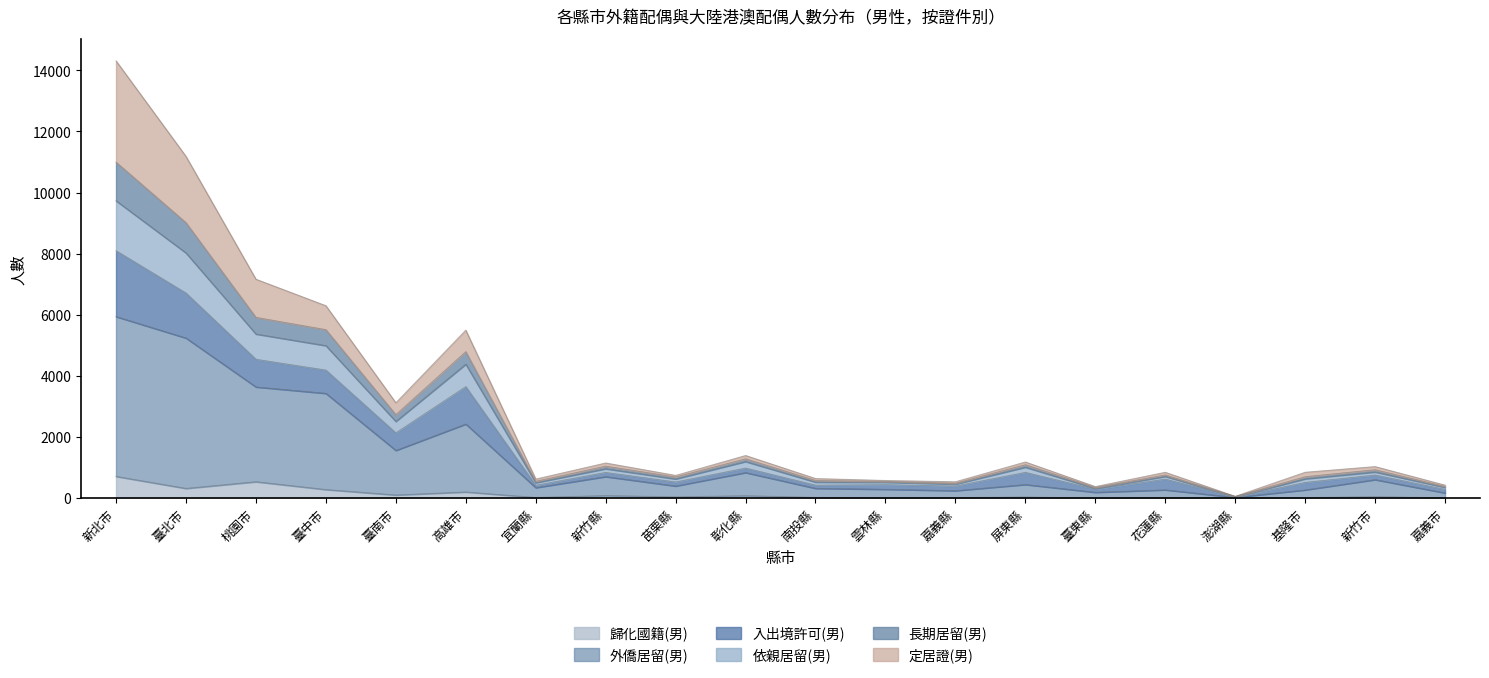

Which label corresponds to the largest value in the chart?

新北市